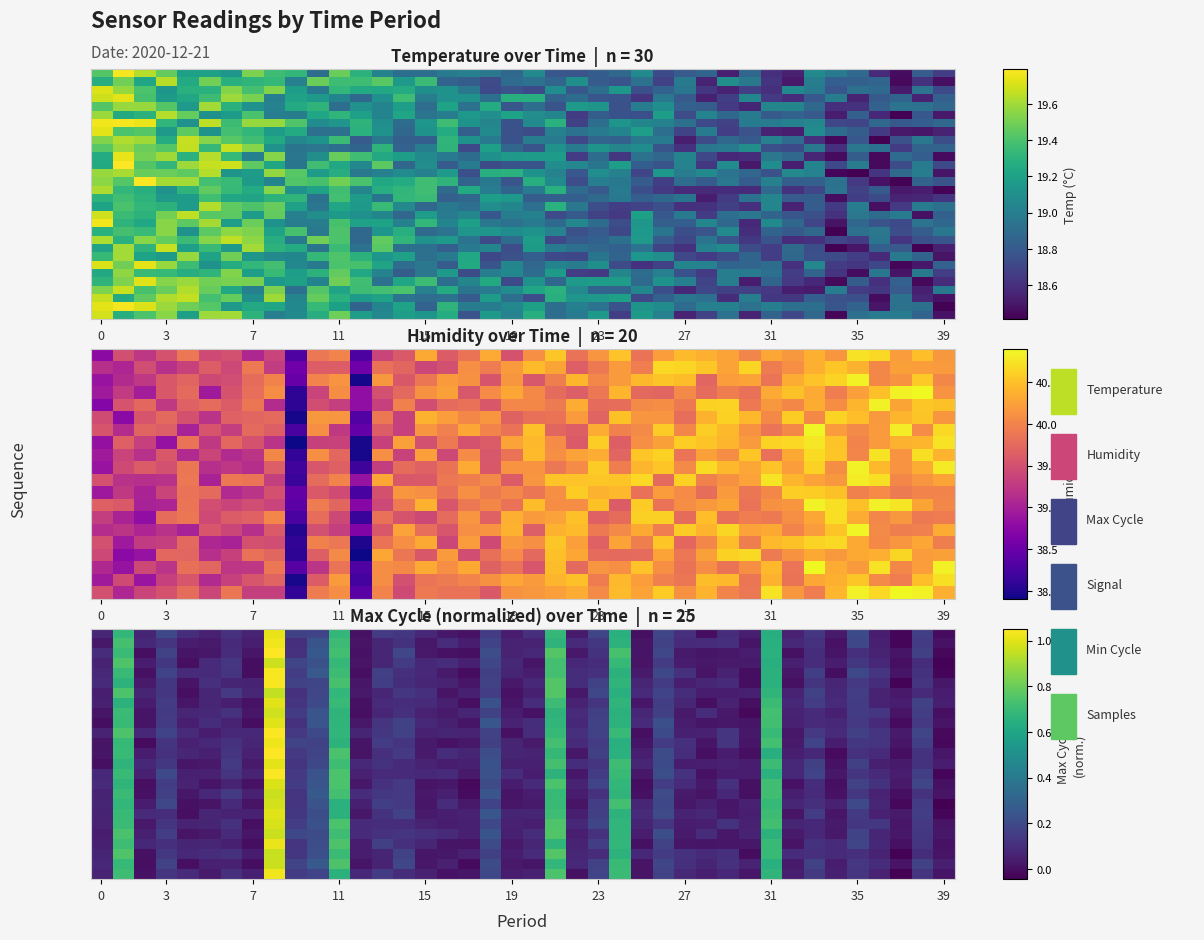

What is the difference between the highest and lowest values at 14?

19.3